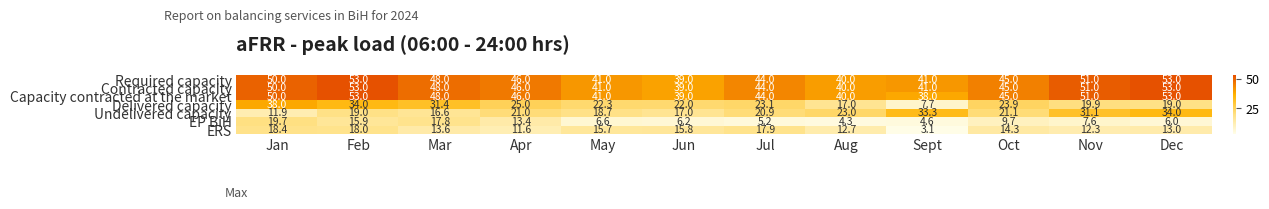

What is the difference between the Capacity contracted at the market values at Sept and Nov?

13.0